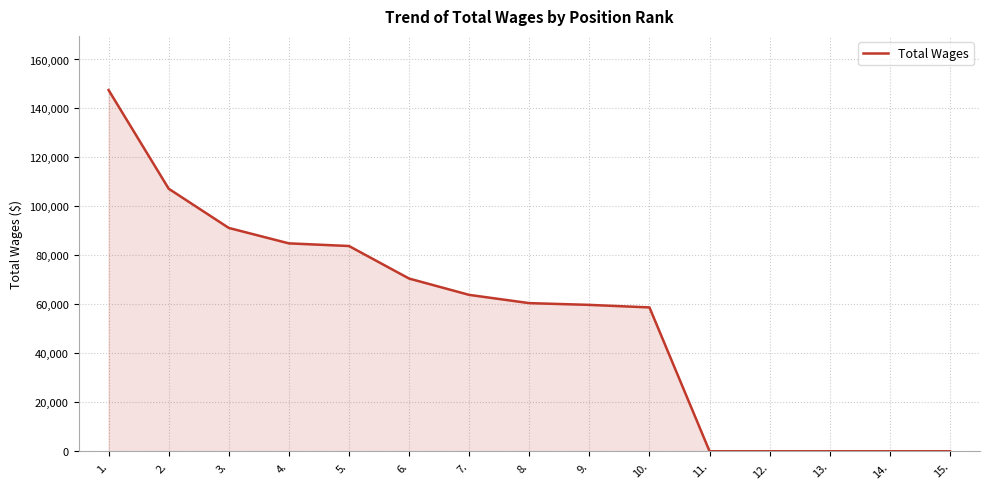

Between 6. and 4., which is larger?

4.